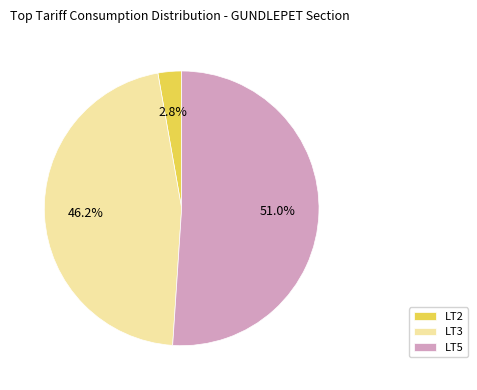

Rank the categories by value from lowest to highest.

LT2, LT3, LT5